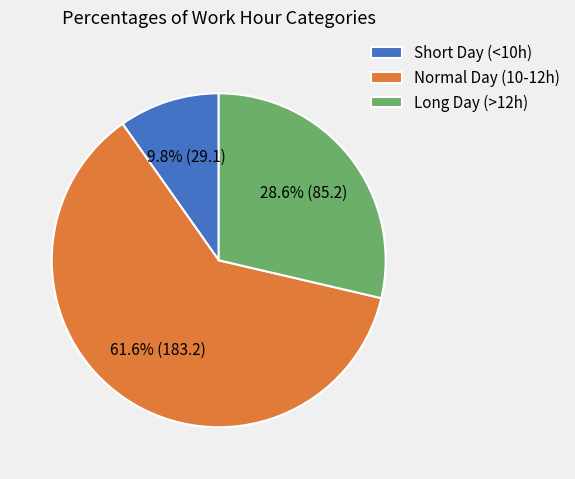

What is the smallest slice in the pie chart?

Short Day (<10h)